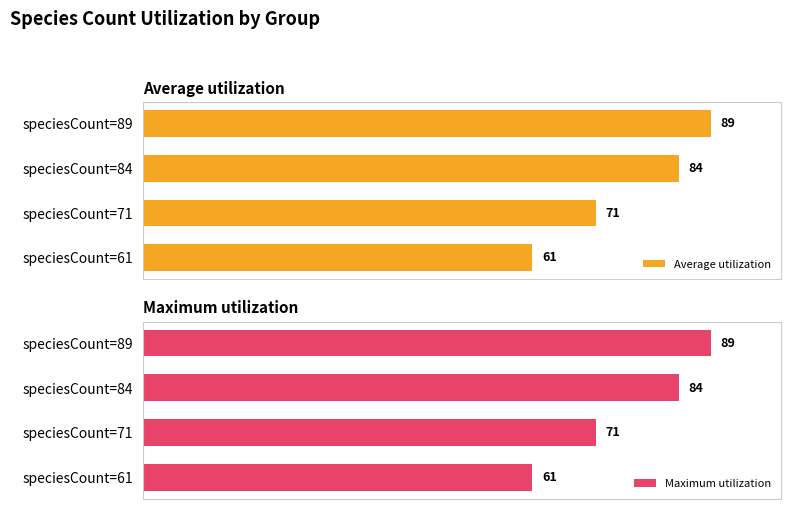

What are all the series names shown in the legend?

Average utilization, Maximum utilization